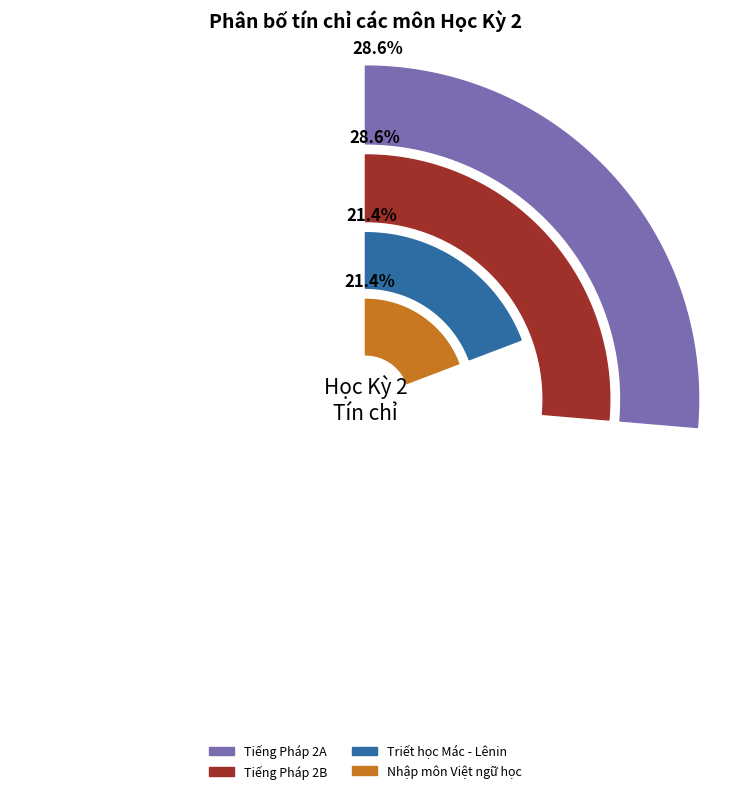

What is the largest slice in the pie chart?

Tiếng Pháp 2A